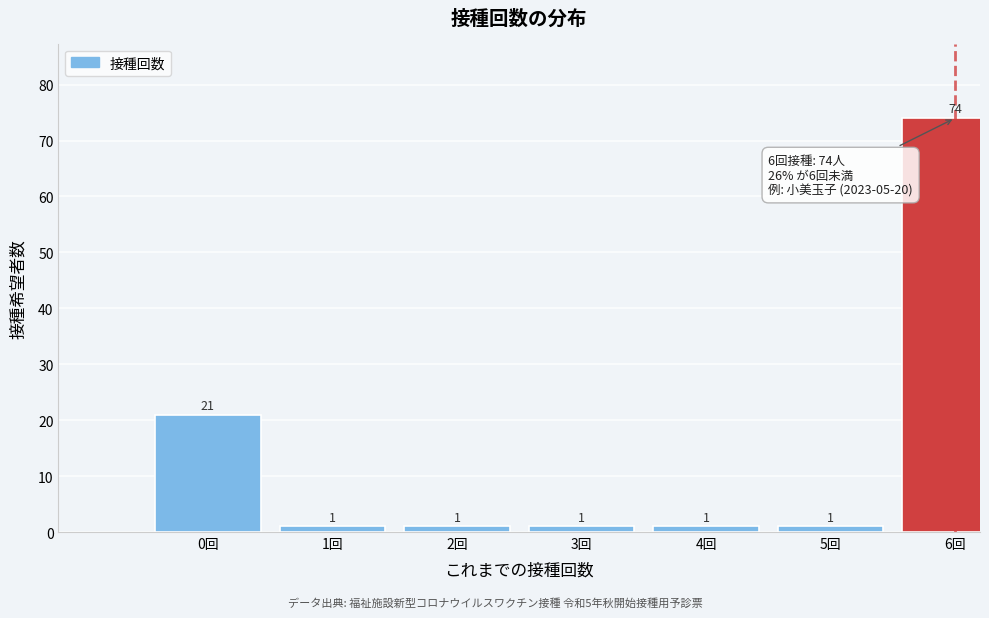

Reading left to right, transcribe all the data shown in this chart.

0回=21	1回=1	2回=1	3回=1	4回=1	5回=1	6回=74